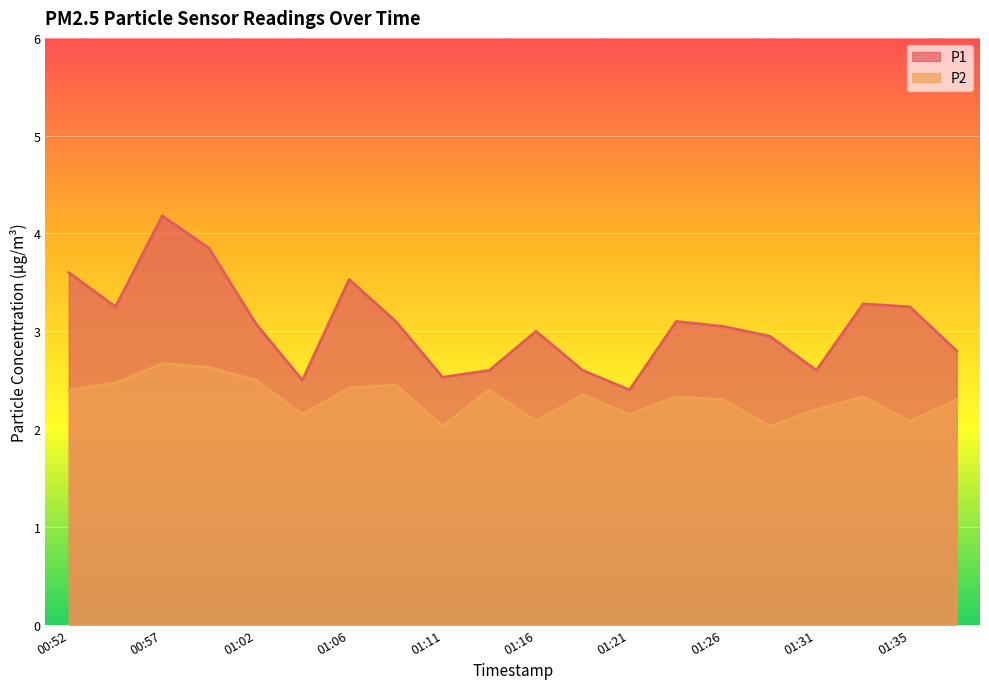

True or false: P2 and P1 cross at least once.

False